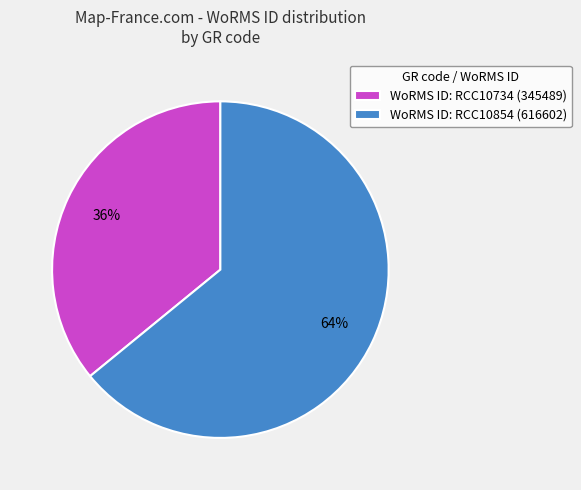

Is the sum of WoRMS ID: RCC10854 (616602) and WoRMS ID: RCC10734 (345489) greater than half?

Yes